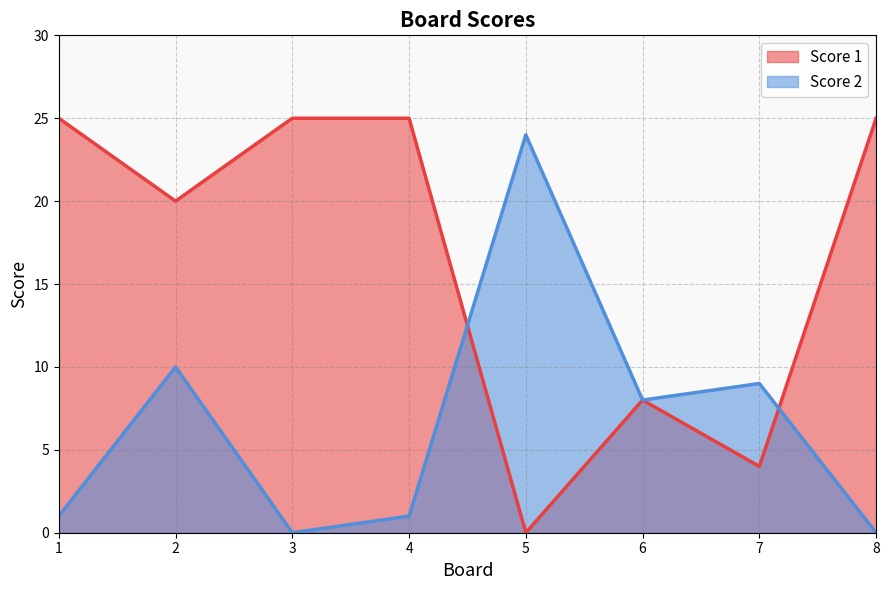

In Score 2, how many points are higher than both neighbors (excluding endpoints)?

3